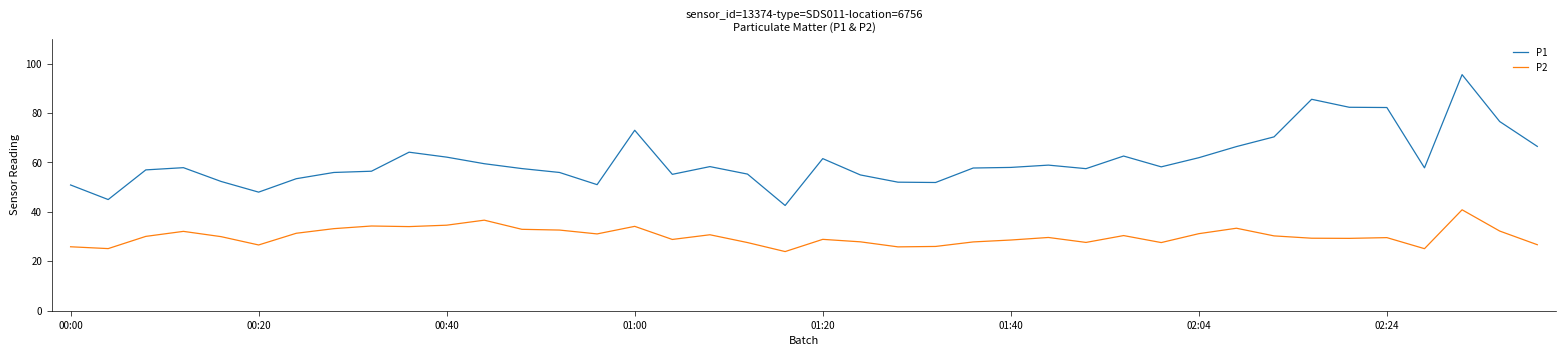

Which series has the widest spread of values?

P1